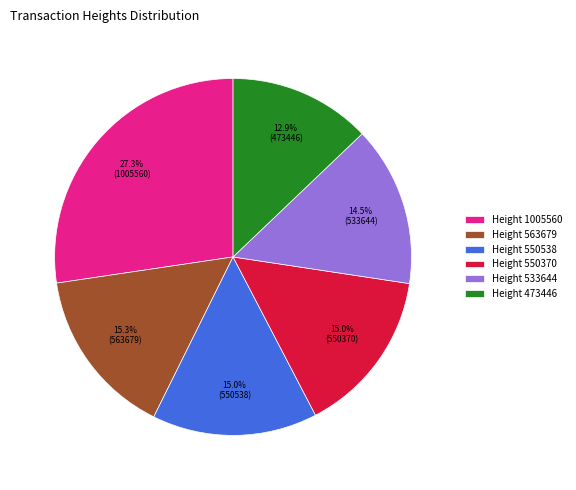

What percentage is NOT represented by Height 550370?

85.0%